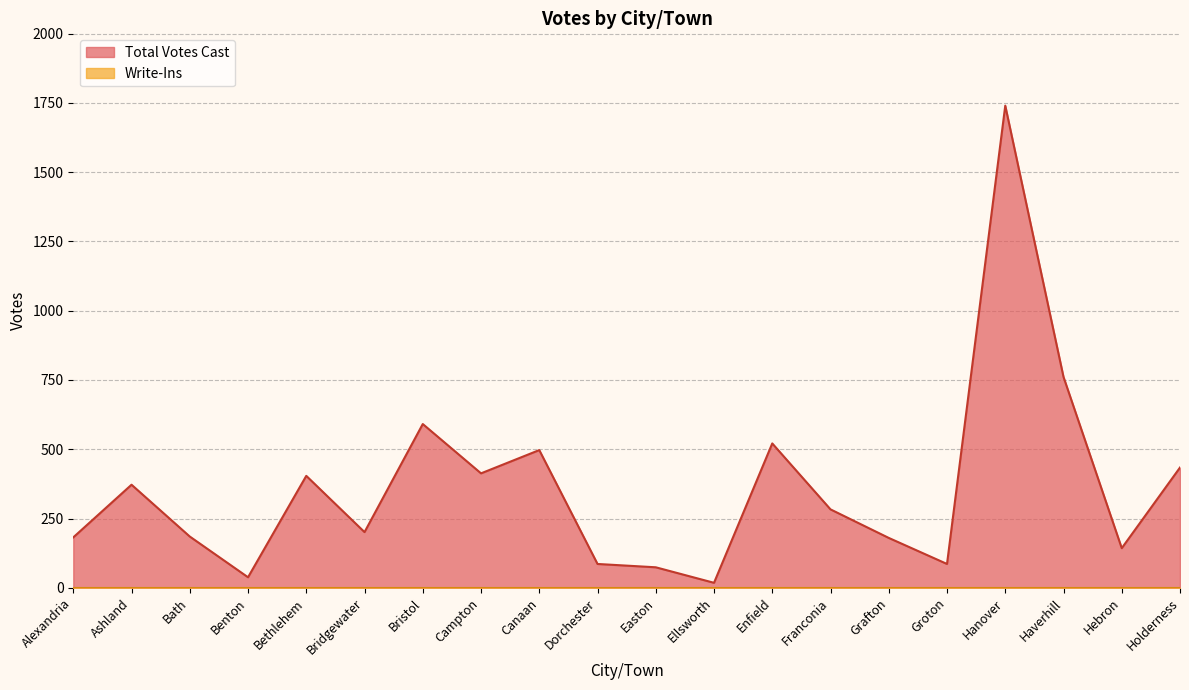

Reading right to left, list all the values displayed in this chart.

Holderness=434	Hebron=143	Haverhill=761	Hanover=1740	Groton=86	Grafton=180	Franconia=283	Enfield=521	Ellsworth=18	Easton=74	Dorchester=86	Canaan=497	Campton=413	Bristol=591	Bridgewater=201	Bethlehem=404	Benton=38	Bath=185	Ashland=372	Alexandria=182